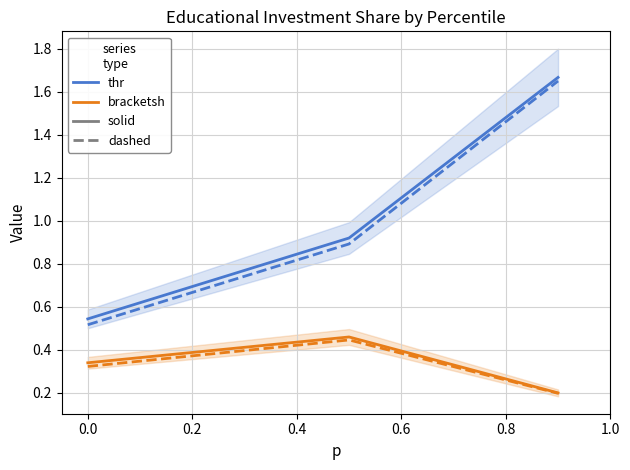

True or false: thr (threshold) (solid) has a value of 0.3 at −0.2.

False